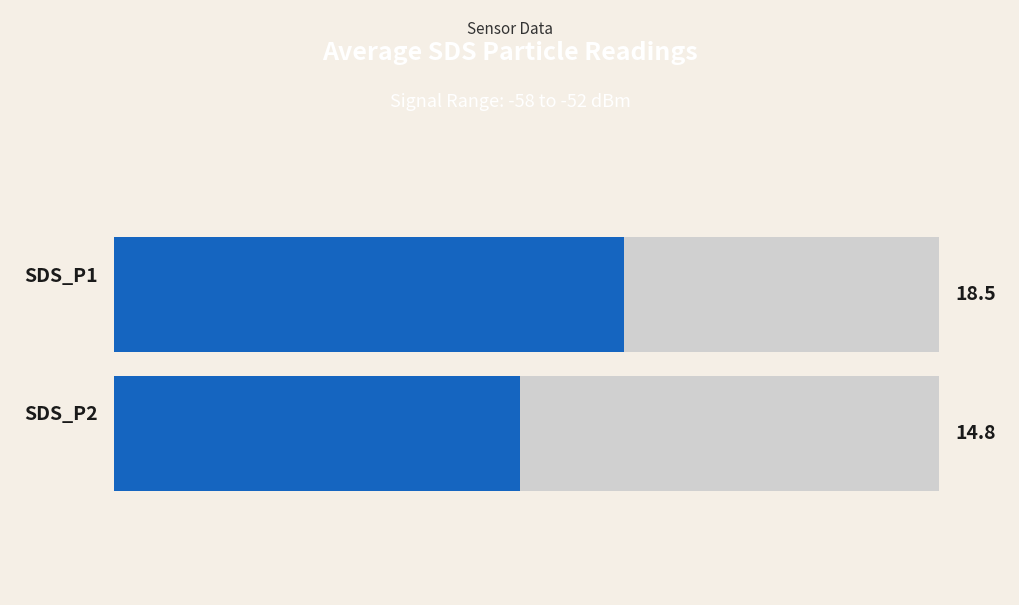

Which series has the widest spread of values?

SDS_P1